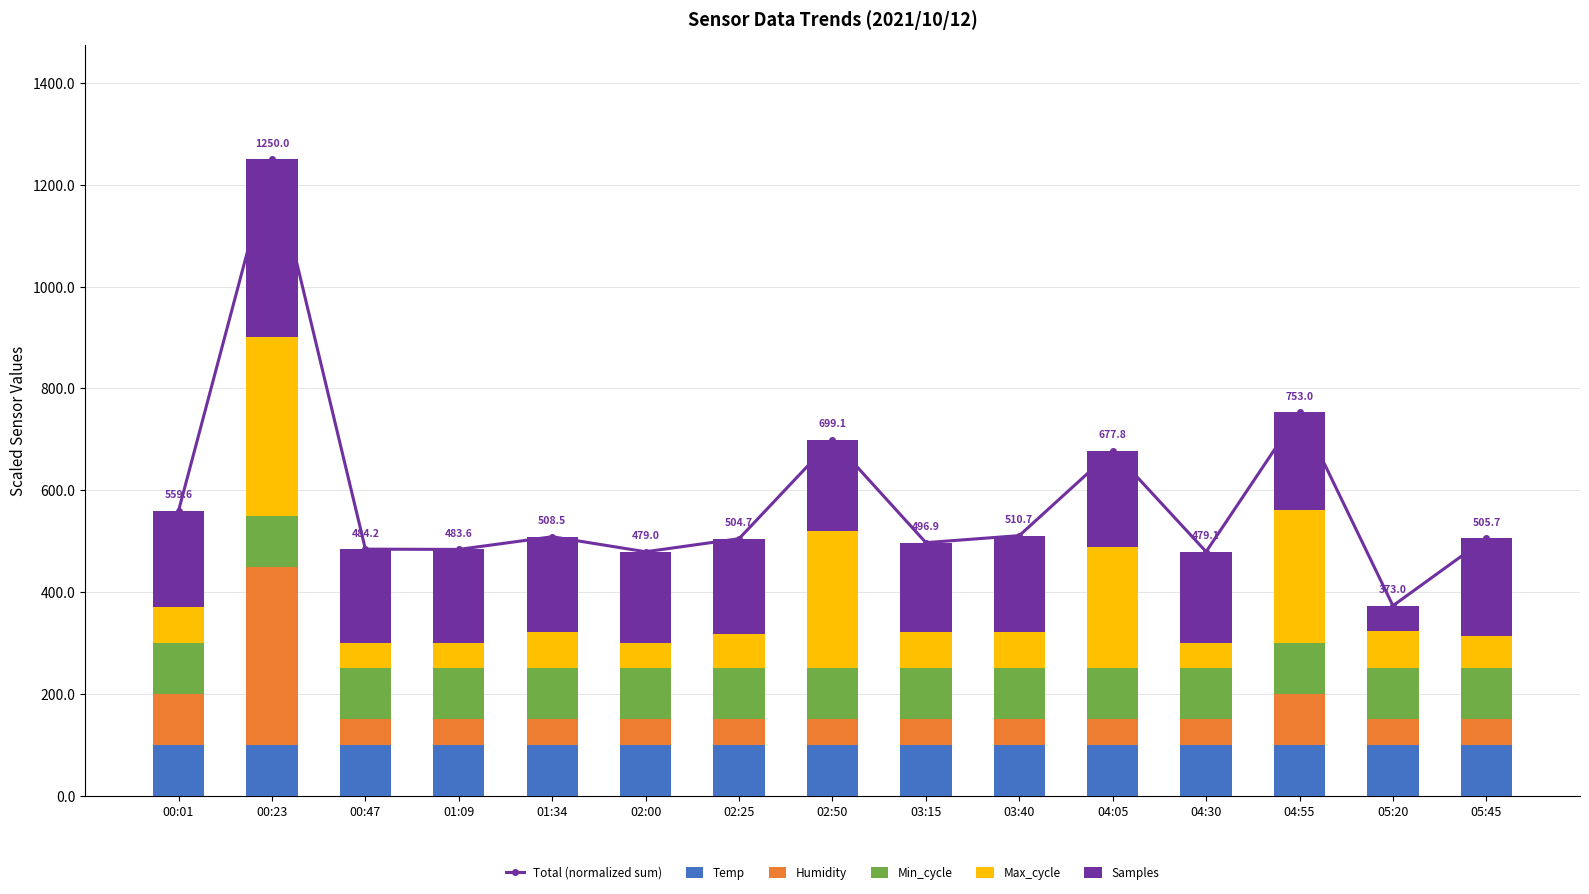

Which series has the largest total across all categories?

Total (normalized sum)